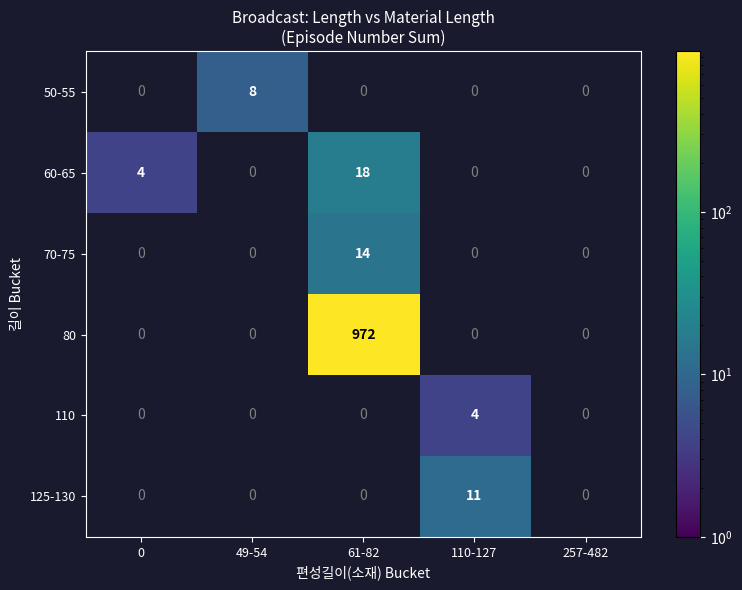

The value of 110 at 110-127 is 2. True or false?

False